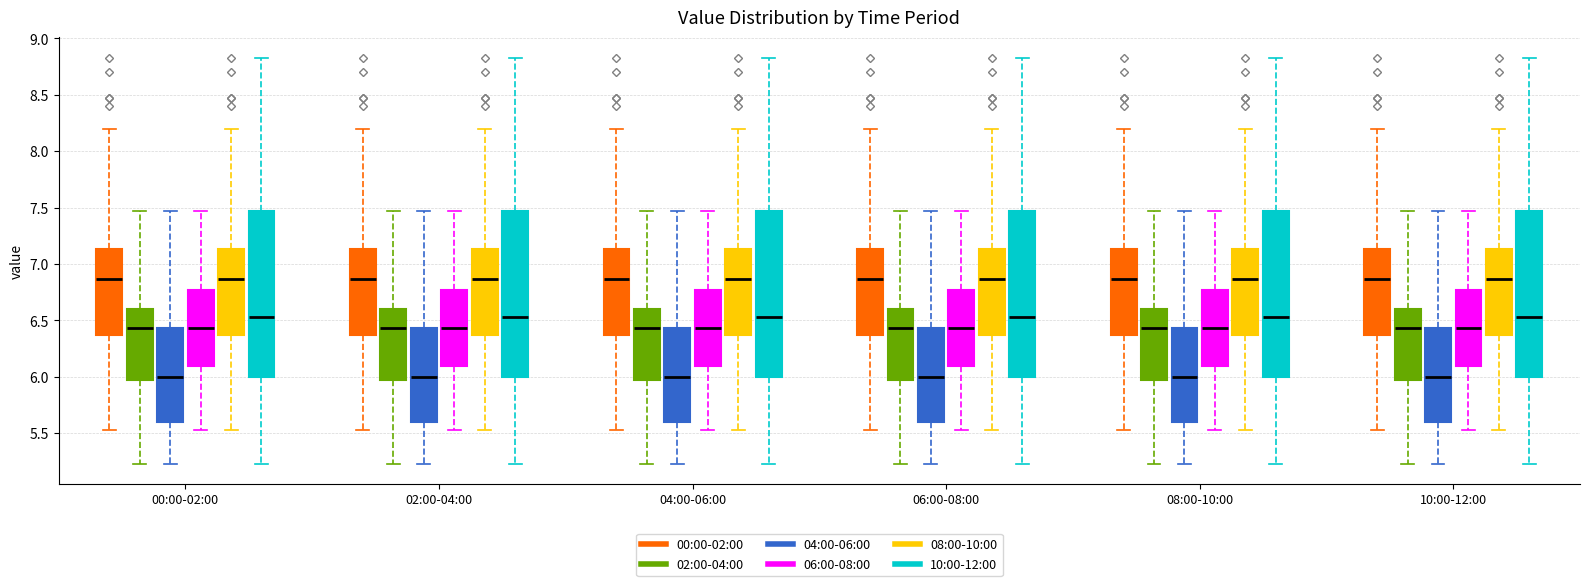

Reading left to right, read every box against the y-axis: the position of its median line, the range the box covers, and the ends of its whiskers. The values are not printed on the chart, so give them approximately, as read against the axis.

00:00-02:00 (00:00-02:00): median 6.85, box 6.35 to 7.15, whiskers 5.55 to 8.20
00:00-02:00 (02:00-04:00): median 6.45, box 5.95 to 6.60, whiskers 5.25 to 7.45
00:00-02:00 (04:00-06:00): median 6.00, box 5.60 to 6.45, whiskers 5.25 to 7.45
00:00-02:00 (06:00-08:00): median 6.45, box 6.10 to 6.75, whiskers 5.55 to 7.45
00:00-02:00 (08:00-10:00): median 6.85, box 6.35 to 7.15, whiskers 5.55 to 8.20
00:00-02:00 (10:00-12:00): median 6.55, box 6.00 to 7.45, whiskers 5.25 to 8.85
02:00-04:00 (00:00-02:00): median 6.85, box 6.35 to 7.15, whiskers 5.55 to 8.20
02:00-04:00 (02:00-04:00): median 6.45, box 5.95 to 6.60, whiskers 5.25 to 7.45
02:00-04:00 (04:00-06:00): median 6.00, box 5.60 to 6.45, whiskers 5.25 to 7.45
02:00-04:00 (06:00-08:00): median 6.45, box 6.10 to 6.75, whiskers 5.55 to 7.45
02:00-04:00 (08:00-10:00): median 6.85, box 6.35 to 7.15, whiskers 5.55 to 8.20
02:00-04:00 (10:00-12:00): median 6.55, box 6.00 to 7.45, whiskers 5.25 to 8.85
04:00-06:00 (00:00-02:00): median 6.85, box 6.35 to 7.15, whiskers 5.55 to 8.20
04:00-06:00 (02:00-04:00): median 6.45, box 5.95 to 6.60, whiskers 5.25 to 7.45
04:00-06:00 (04:00-06:00): median 6.00, box 5.60 to 6.45, whiskers 5.25 to 7.45
04:00-06:00 (06:00-08:00): median 6.45, box 6.10 to 6.75, whiskers 5.55 to 7.45
04:00-06:00 (08:00-10:00): median 6.85, box 6.35 to 7.15, whiskers 5.55 to 8.20
04:00-06:00 (10:00-12:00): median 6.55, box 6.00 to 7.45, whiskers 5.25 to 8.85
06:00-08:00 (00:00-02:00): median 6.85, box 6.35 to 7.15, whiskers 5.55 to 8.20
06:00-08:00 (02:00-04:00): median 6.45, box 5.95 to 6.60, whiskers 5.25 to 7.45
06:00-08:00 (04:00-06:00): median 6.00, box 5.60 to 6.45, whiskers 5.25 to 7.45
06:00-08:00 (06:00-08:00): median 6.45, box 6.10 to 6.75, whiskers 5.55 to 7.45
06:00-08:00 (08:00-10:00): median 6.85, box 6.35 to 7.15, whiskers 5.55 to 8.20
06:00-08:00 (10:00-12:00): median 6.55, box 6.00 to 7.45, whiskers 5.25 to 8.85
08:00-10:00 (00:00-02:00): median 6.85, box 6.35 to 7.15, whiskers 5.55 to 8.20
08:00-10:00 (02:00-04:00): median 6.45, box 5.95 to 6.60, whiskers 5.25 to 7.45
08:00-10:00 (04:00-06:00): median 6.00, box 5.60 to 6.45, whiskers 5.25 to 7.45
08:00-10:00 (06:00-08:00): median 6.45, box 6.10 to 6.75, whiskers 5.55 to 7.45
08:00-10:00 (08:00-10:00): median 6.85, box 6.35 to 7.15, whiskers 5.55 to 8.20
08:00-10:00 (10:00-12:00): median 6.55, box 6.00 to 7.45, whiskers 5.25 to 8.85
10:00-12:00 (00:00-02:00): median 6.85, box 6.35 to 7.15, whiskers 5.55 to 8.20
10:00-12:00 (02:00-04:00): median 6.45, box 5.95 to 6.60, whiskers 5.25 to 7.45
10:00-12:00 (04:00-06:00): median 6.00, box 5.60 to 6.45, whiskers 5.25 to 7.45
10:00-12:00 (06:00-08:00): median 6.45, box 6.10 to 6.75, whiskers 5.55 to 7.45
10:00-12:00 (08:00-10:00): median 6.85, box 6.35 to 7.15, whiskers 5.55 to 8.20
10:00-12:00 (10:00-12:00): median 6.55, box 6.00 to 7.45, whiskers 5.25 to 8.85